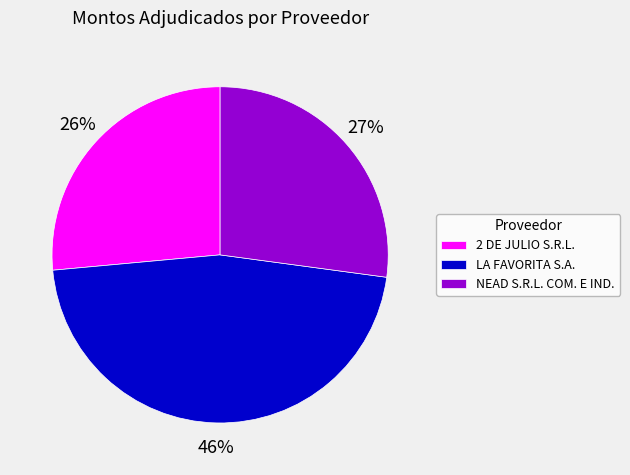

Count the number of slices in the pie.

3